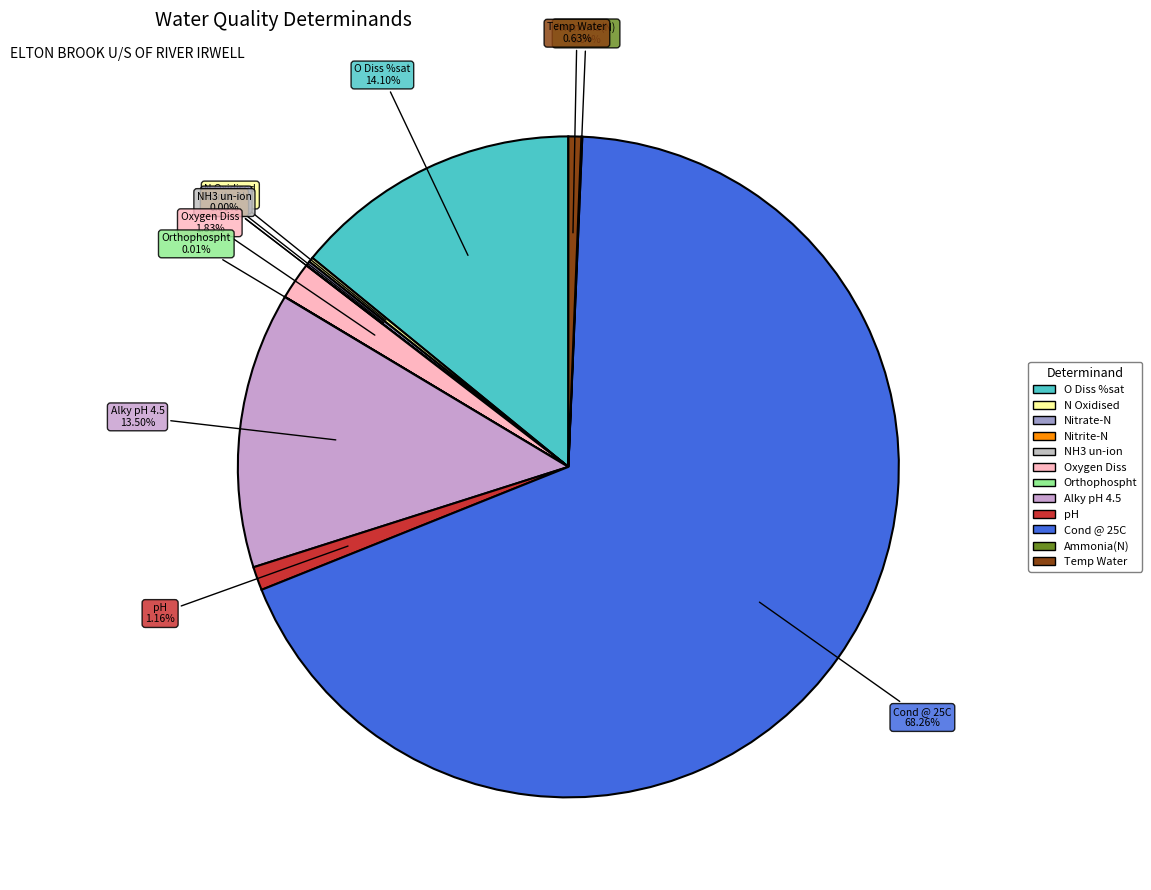

To the nearest percent, what is the difference between the largest and smallest slice percentages?

68%